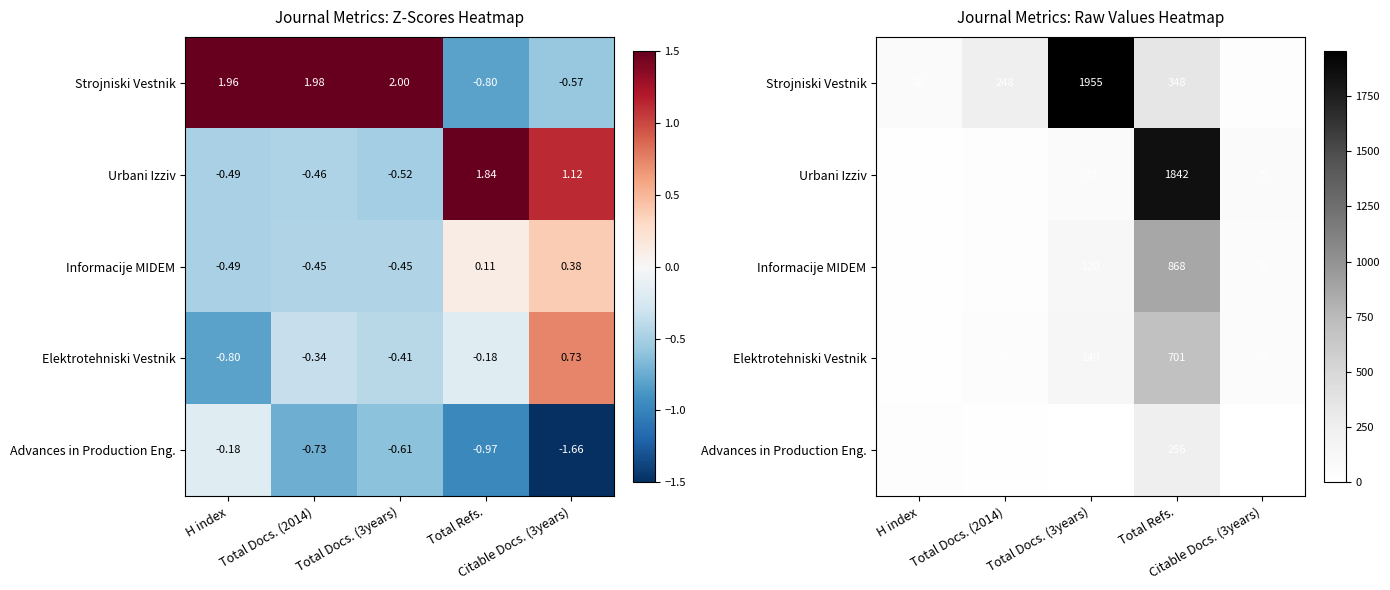

What is the sum of all Elektrotehniski Vestnik values?

977